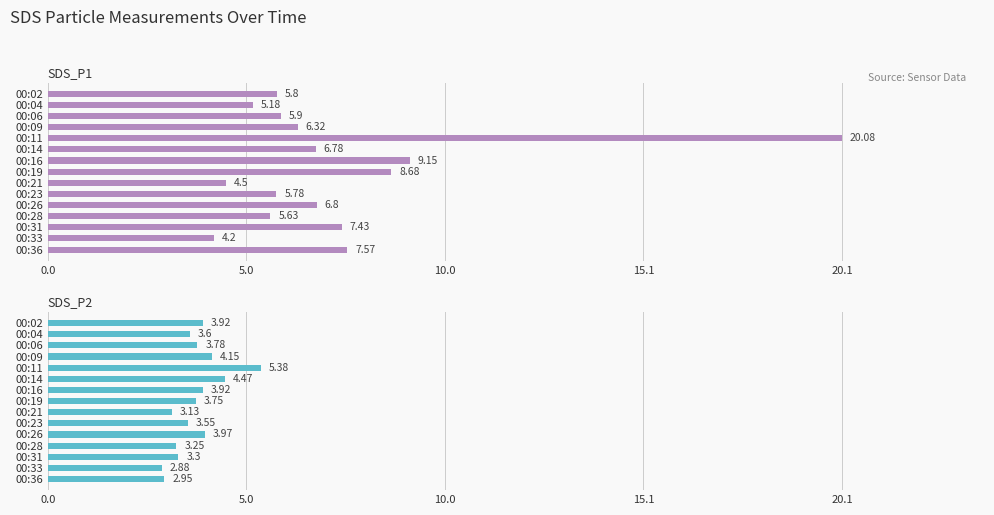

Rank the series at 00:23 from lowest to highest value.

SDS_P2, SDS_P1